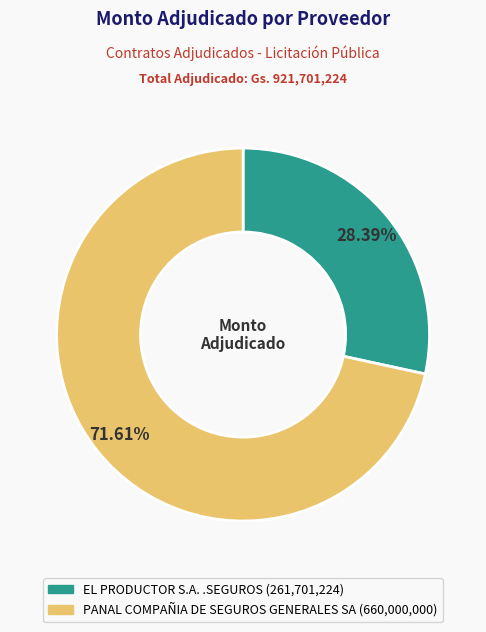

Is there any slice that represents more than half of the pie?

Yes